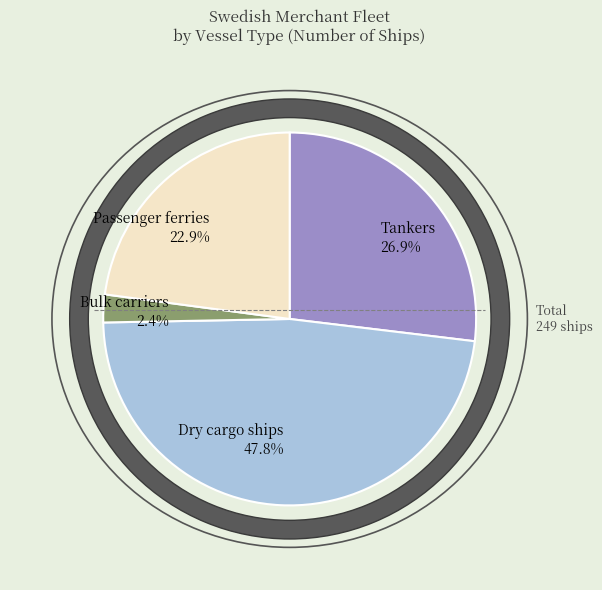

True or false: Tankers accounts for 22% of the total.

False